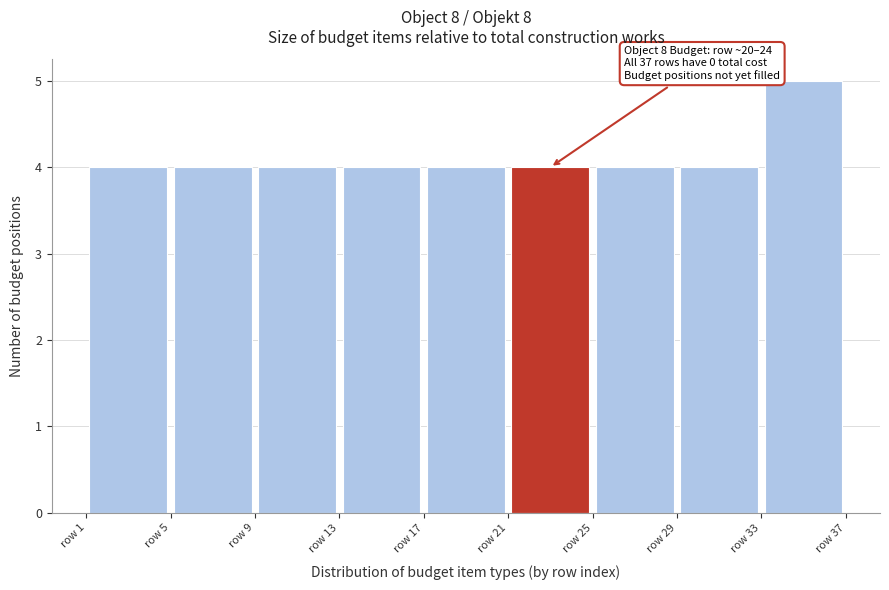

Which range on the x-axis has the tallest bar?

33 to 37